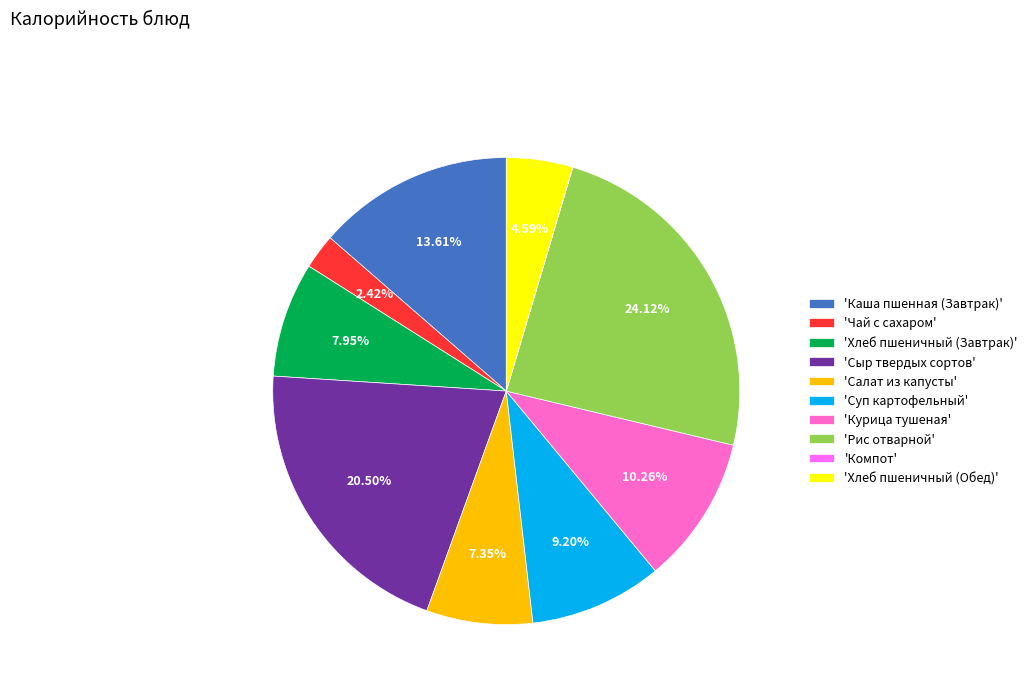

Combined, do 'Сыр твердых сортов' and 'Каша пшенная (Завтрак)' account for over 50%?

No